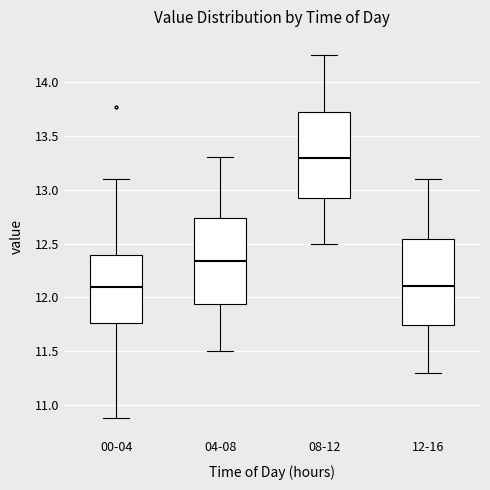

Where does the lower whisker of the box for 12-16 end on the y-axis? The values are not printed on the chart, so give them approximately, as read against the axis.

11.30